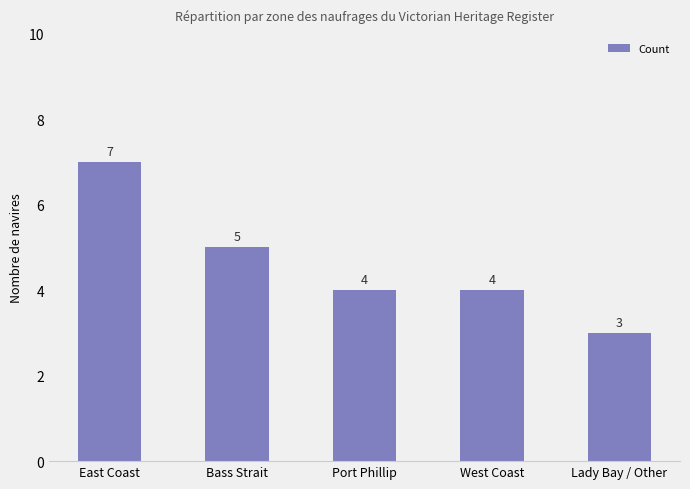

What is the difference between the maximum and minimum values?

4